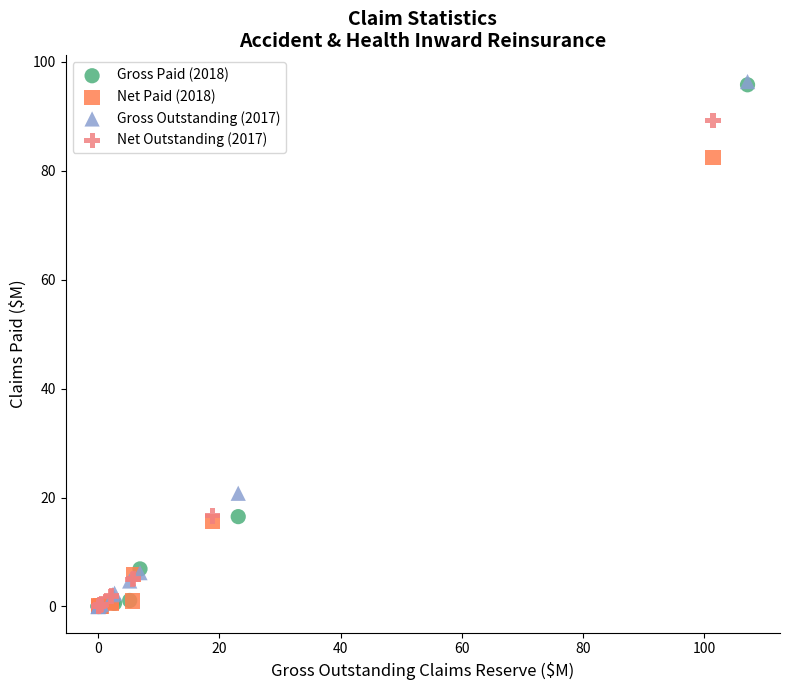

What are all the series names shown in the legend?

Gross Paid (2018), Net Paid (2018), Gross Outstanding (2017), Net Outstanding (2017)